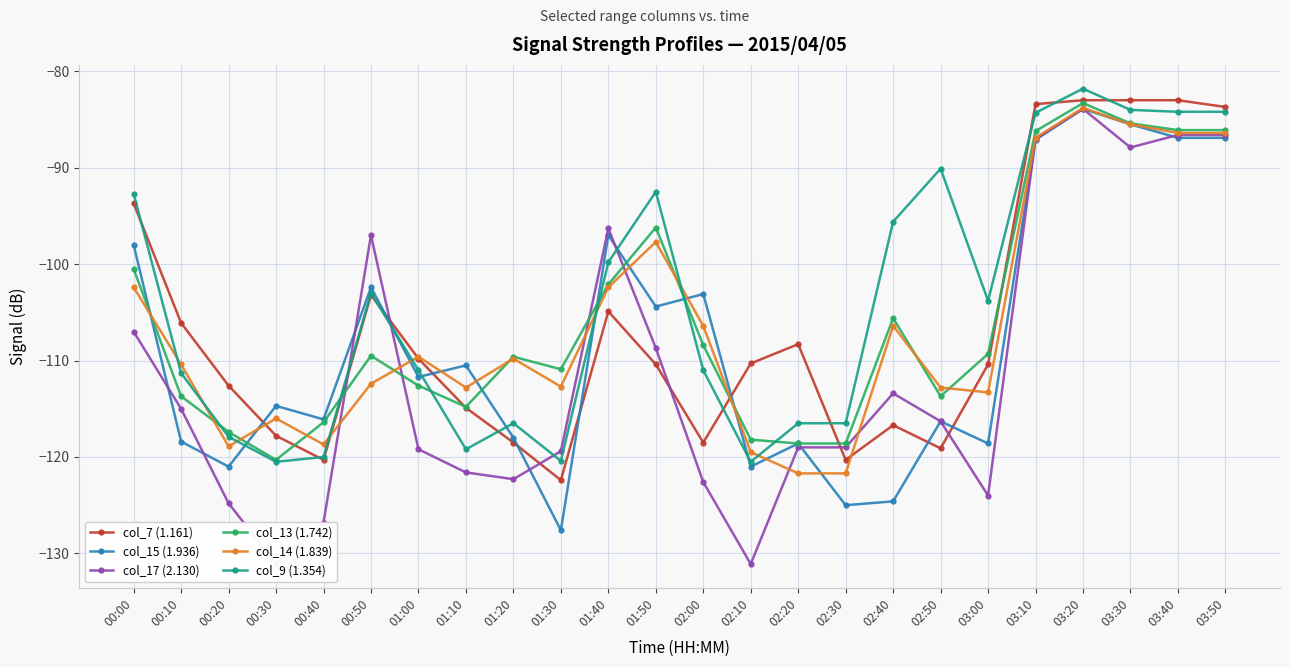

What are all the series names shown in the legend?

col_7 (1.161), col_15 (1.936), col_17 (2.130), col_13 (1.742), col_14 (1.839), col_9 (1.354)